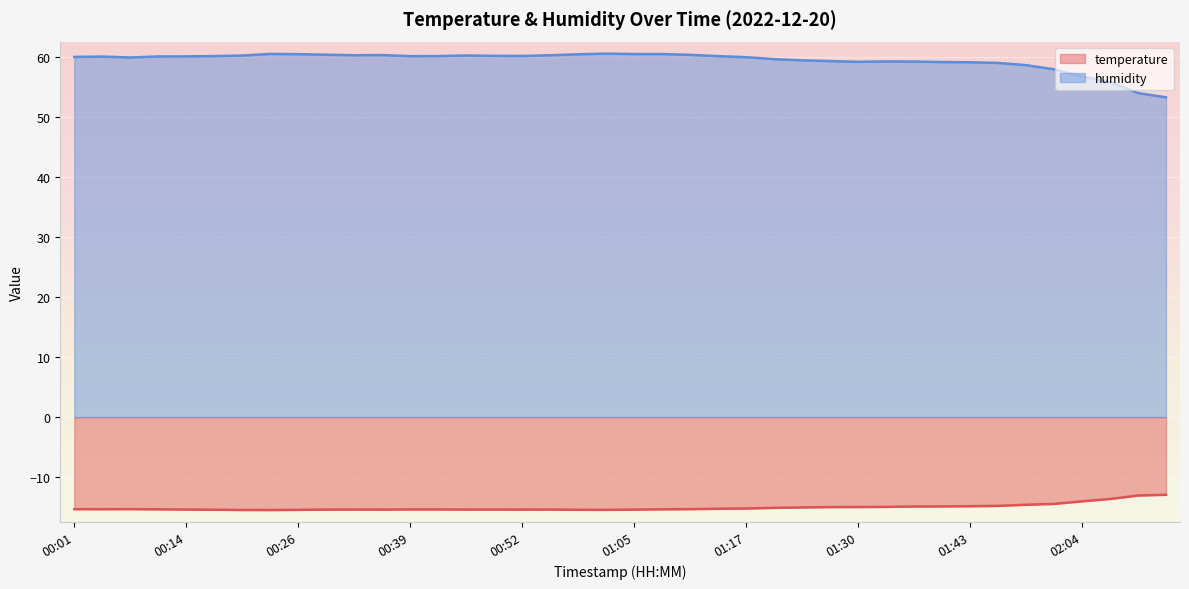

Where is the first local maximum for humidity?

00:04